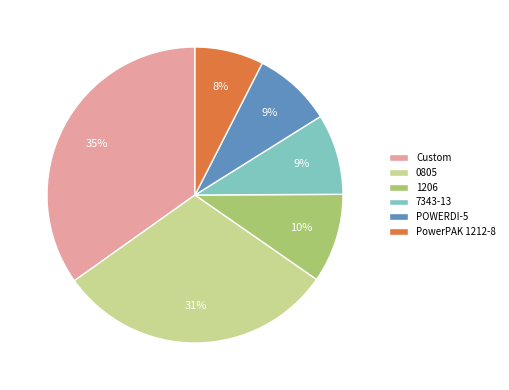

To the nearest percent, what percentage of the pie is 7343-13?

9%